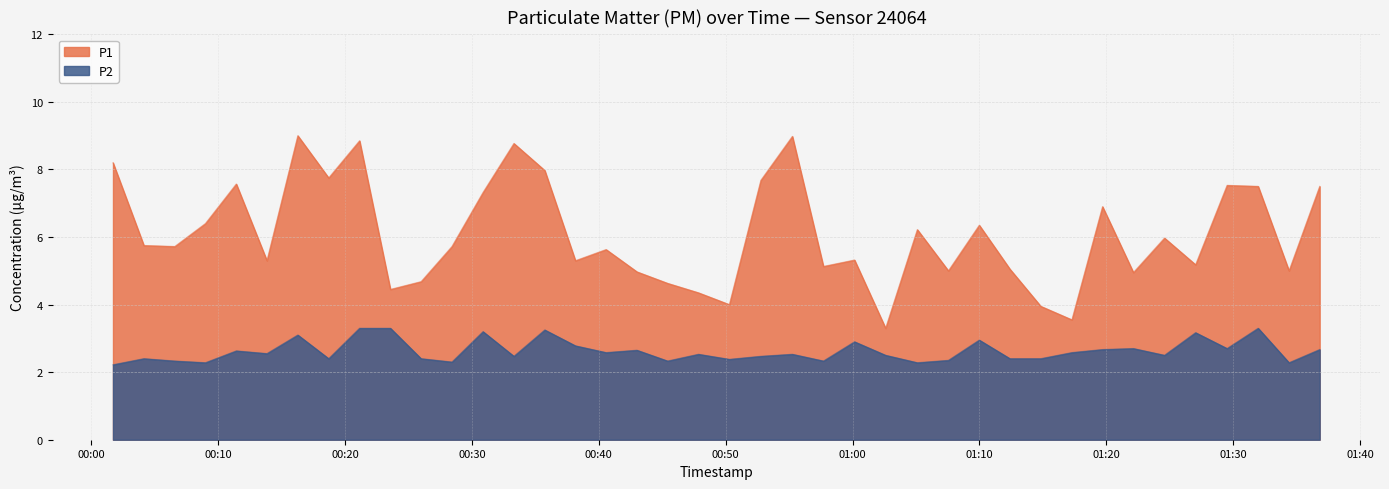

Where is the first local minimum for P2?

2022-07-06T00:08:59